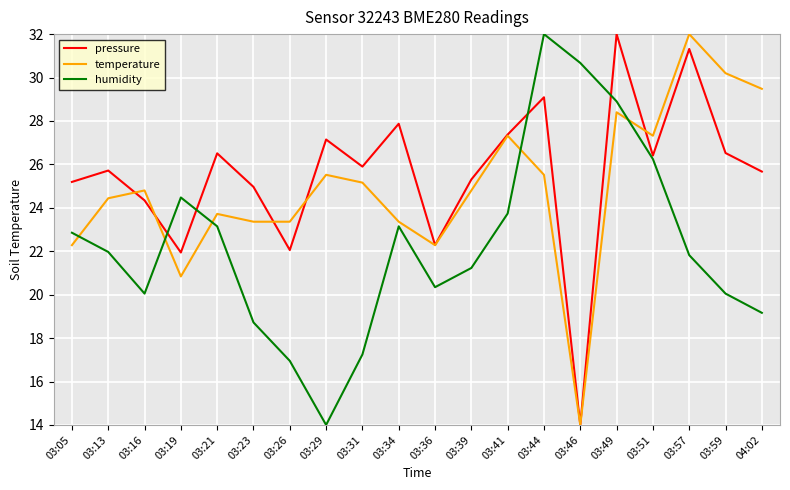

List the series in order of their overall mean, lowest first.

humidity, temperature, pressure